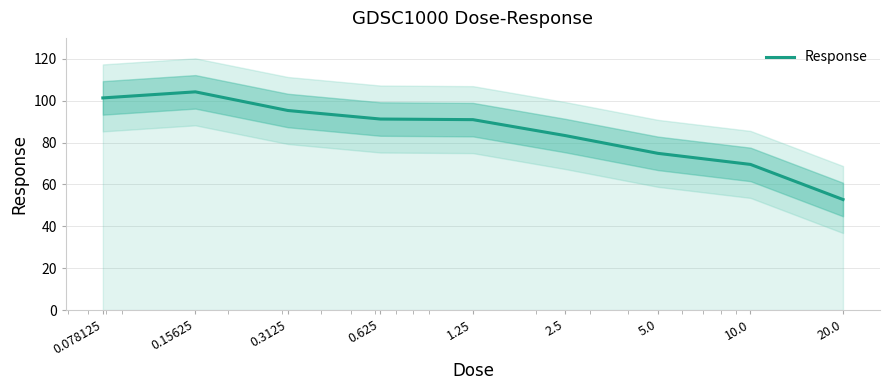

Reading left to right, list all the values displayed in this chart.

0.078125=101.3	0.15625=104.2	0.3125=95.3	0.625=91.2	1.25=90.9	2.5=83.3	5.0=74.8	10.0=69.6	20.0=52.8